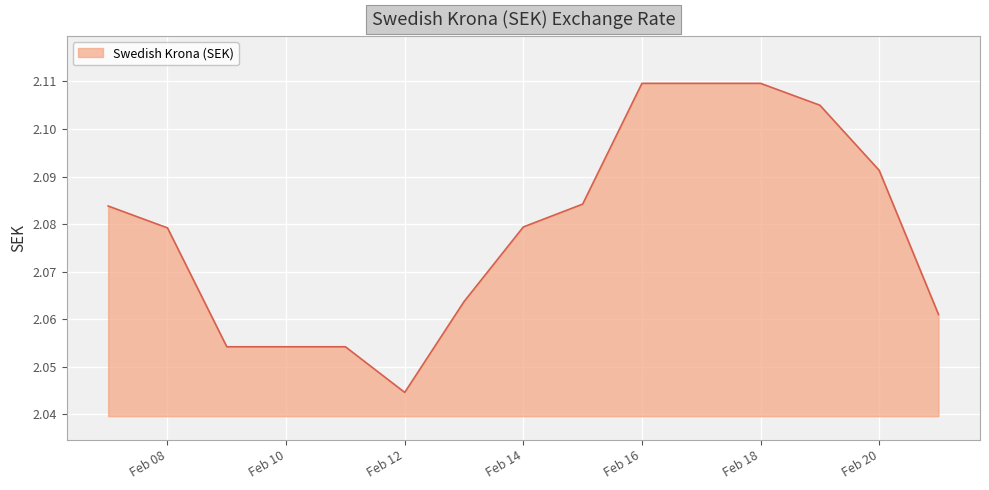

How many lines are shown in the chart?

1